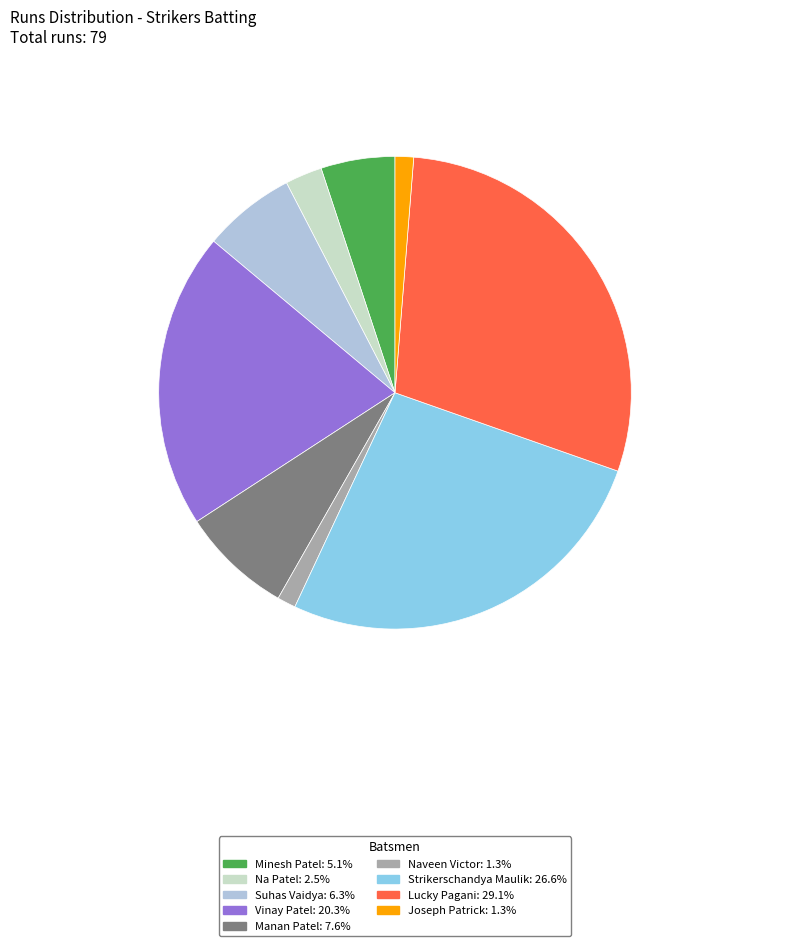

Does any single category account for the majority?

No